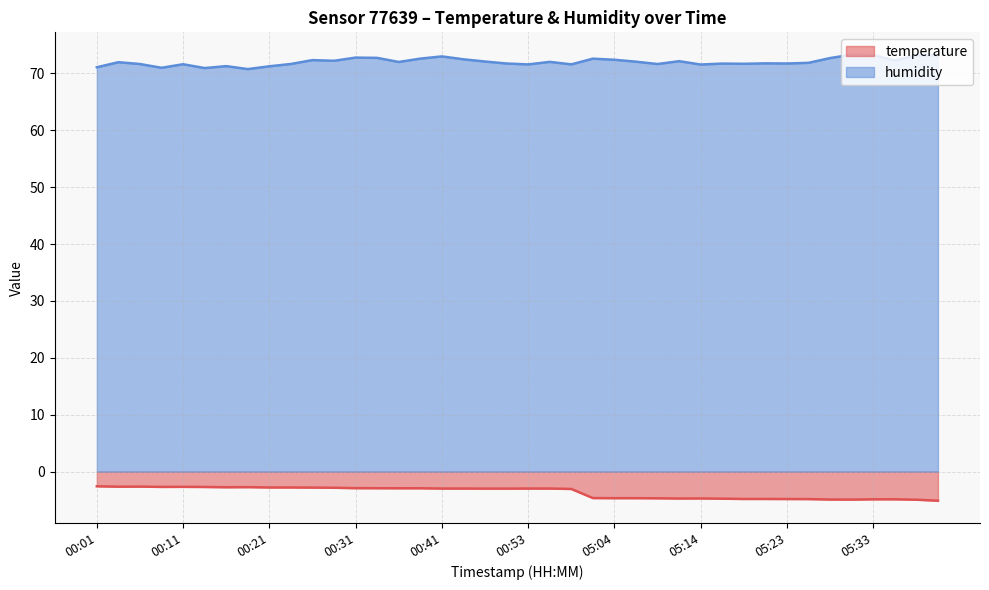

The value of humidity at 00:23 is 71.7. True or false?

True